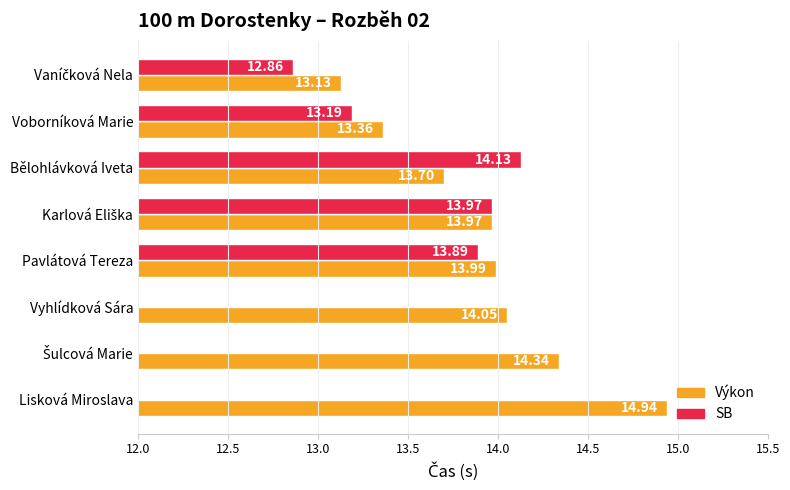

At how many categories does at least one series exceed 4?

8